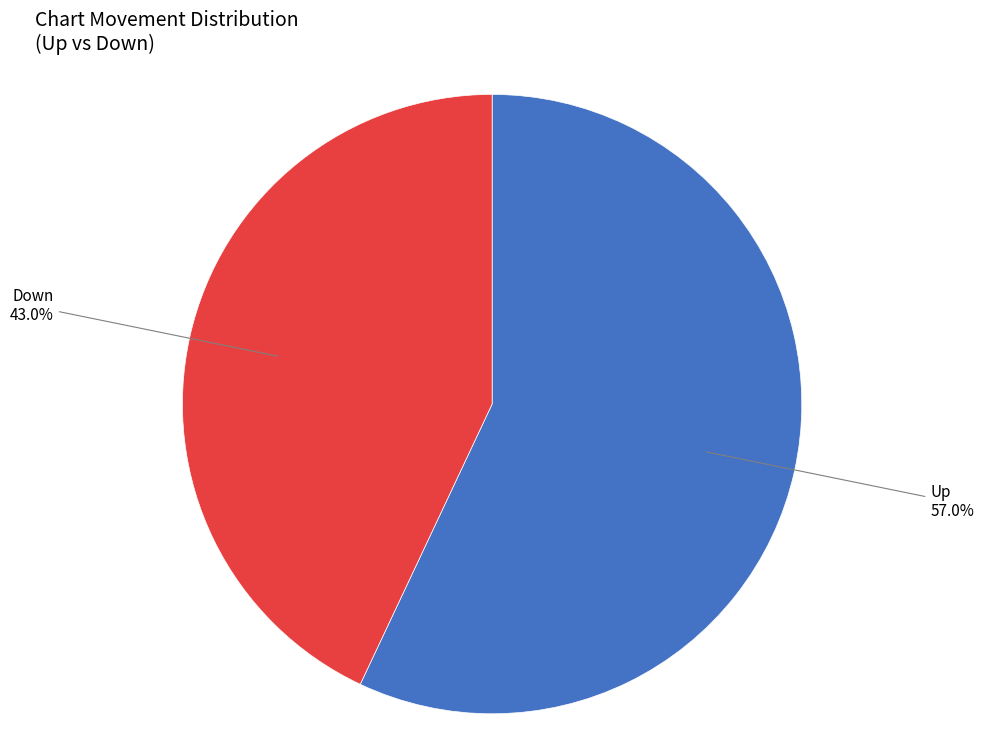

Does any single category account for the majority?

Yes